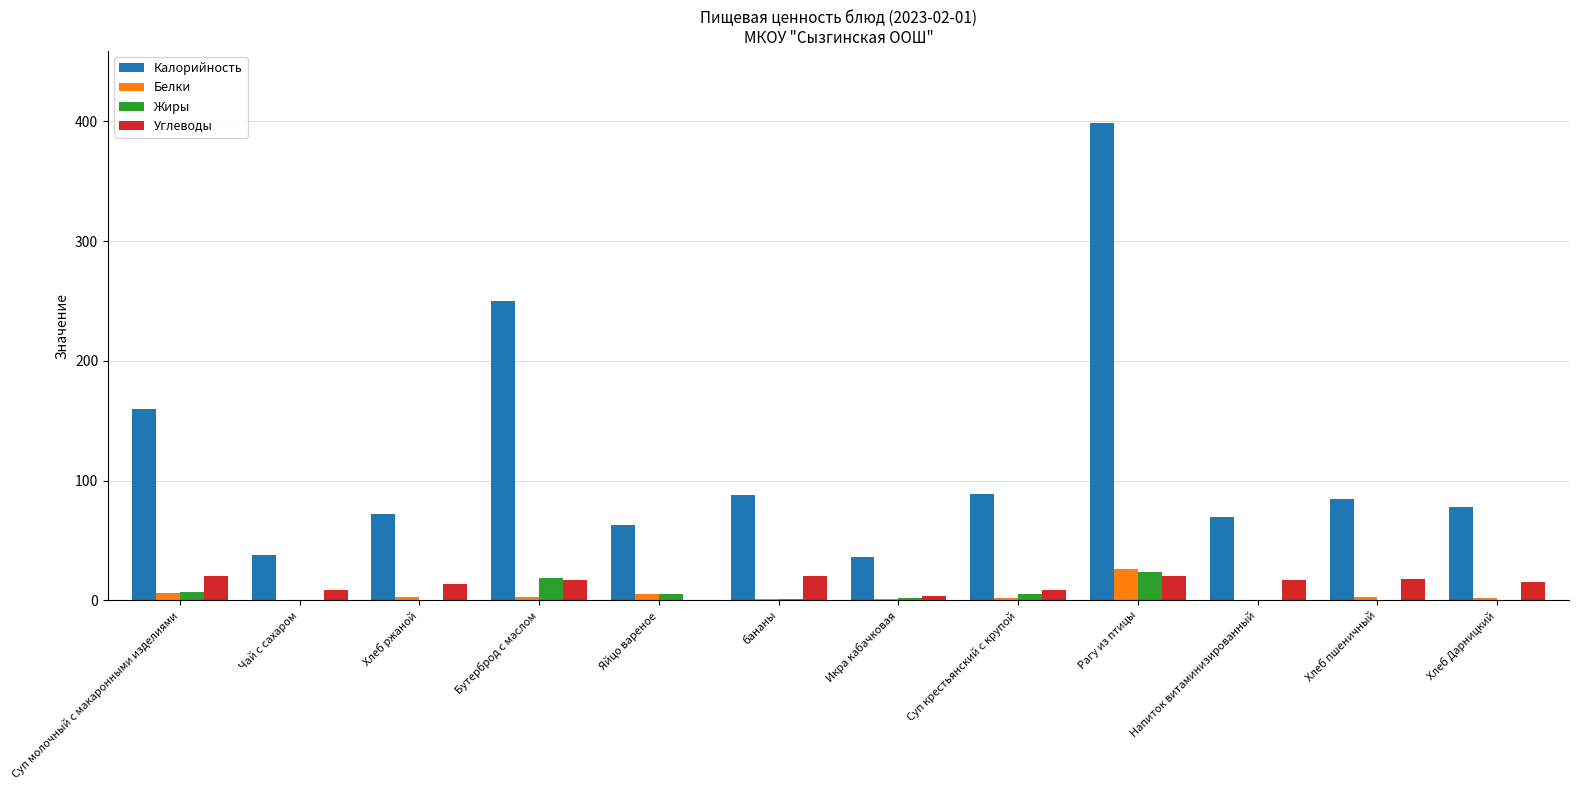

What is the total value across all series at Хлеб ржаной?

89